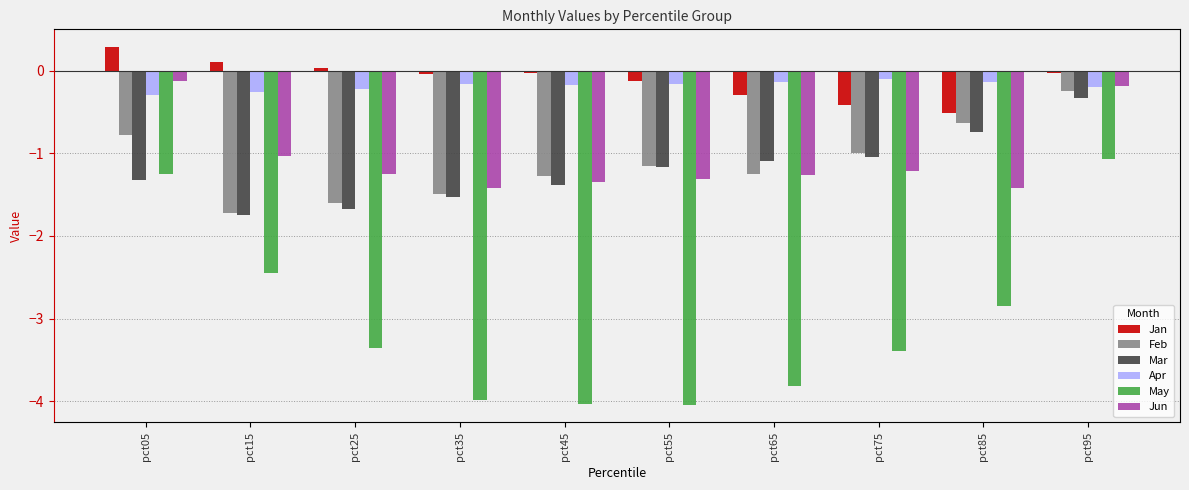

What is the total value across all series at pct75?

-7.2